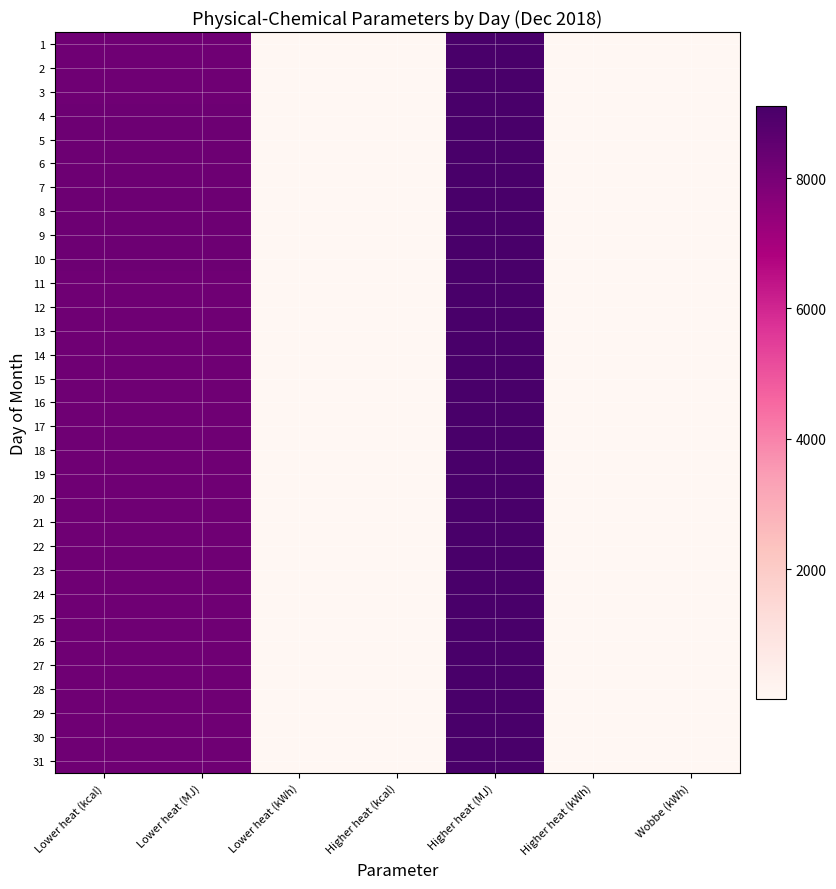

Which category has the lowest value across all series?

Higher heat (kcal)